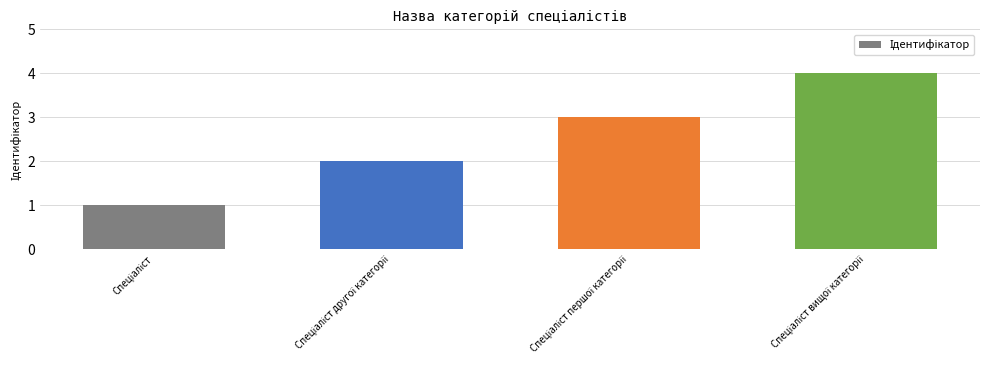

What is the greatest value displayed?

4